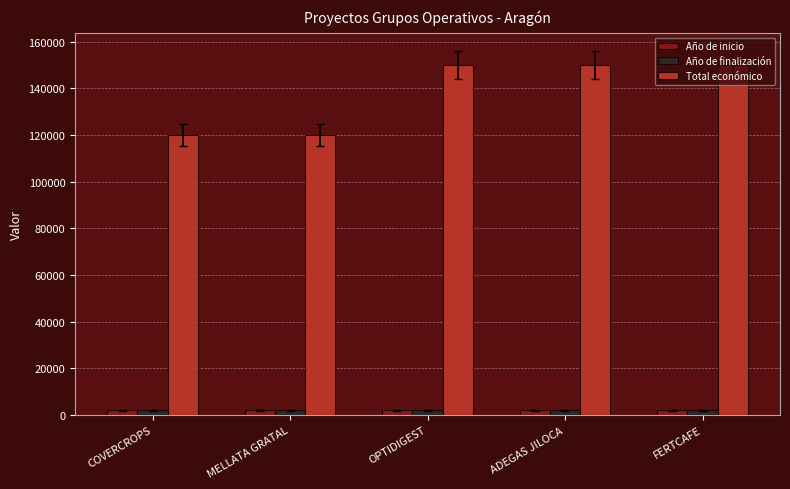

Which series has the largest range (max minus min)?

Total económico